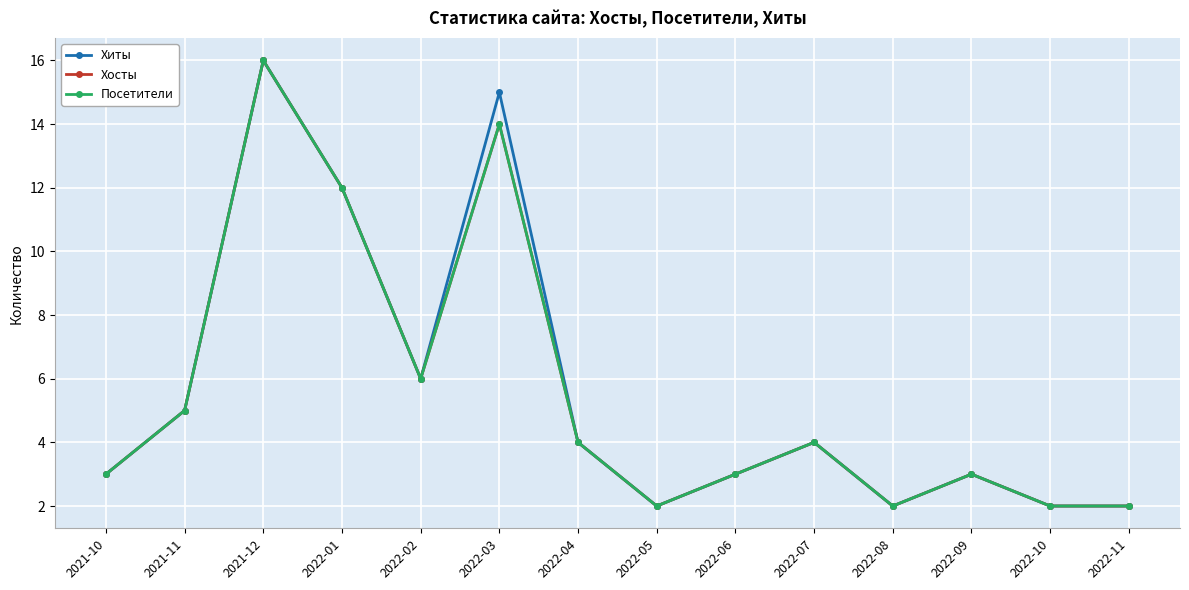

Is this an area chart (filled region under the line)?

No